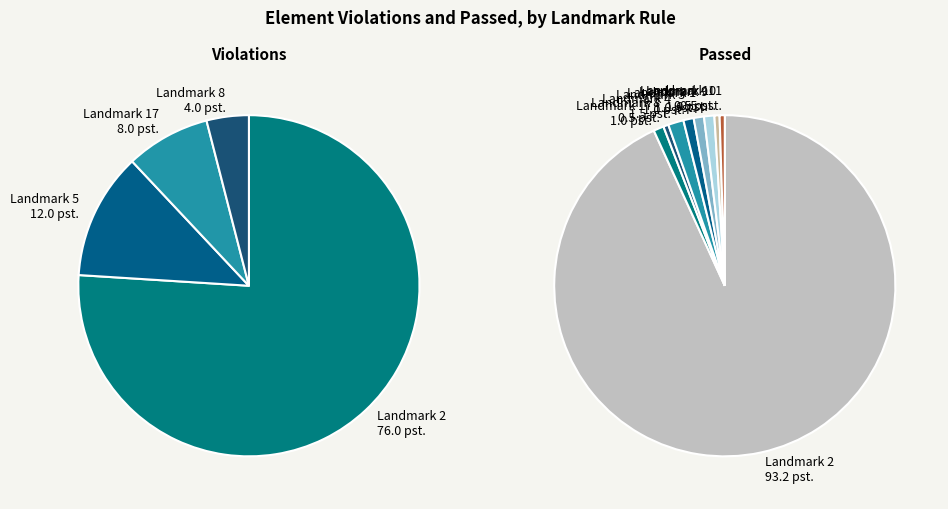

Is the sum of Landmark 9 and Landmark 5 greater than half?

No